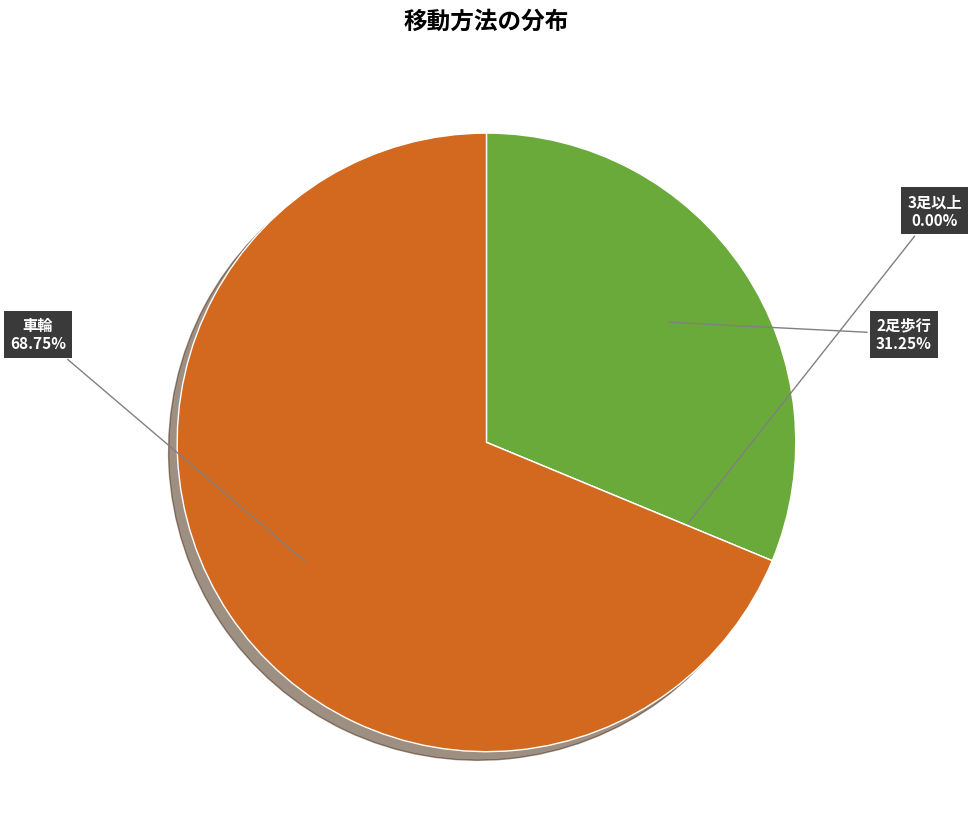

What percentage is the 車輪 slice, to the nearest percent?

69%